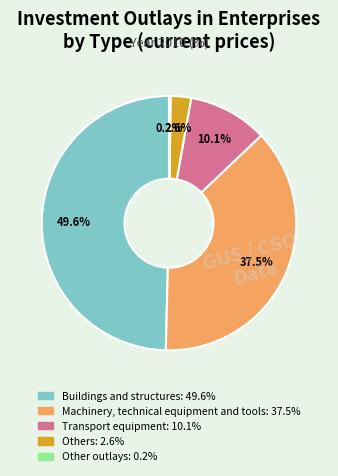

Which has a higher value, Buildings and structures or Transport equipment?

Buildings and structures